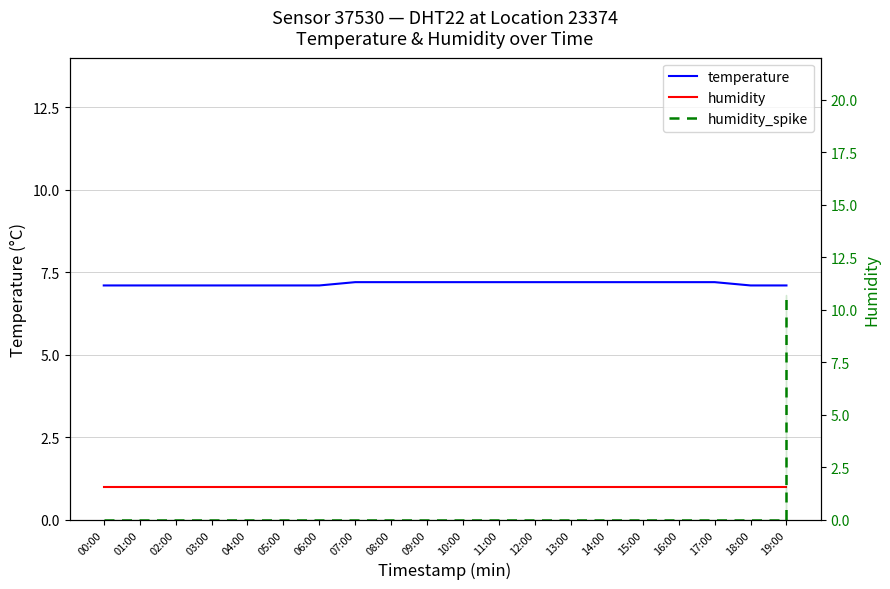

Is the value of temperature at 02:00 greater than the value of humidity_spike at 08:00?

Yes